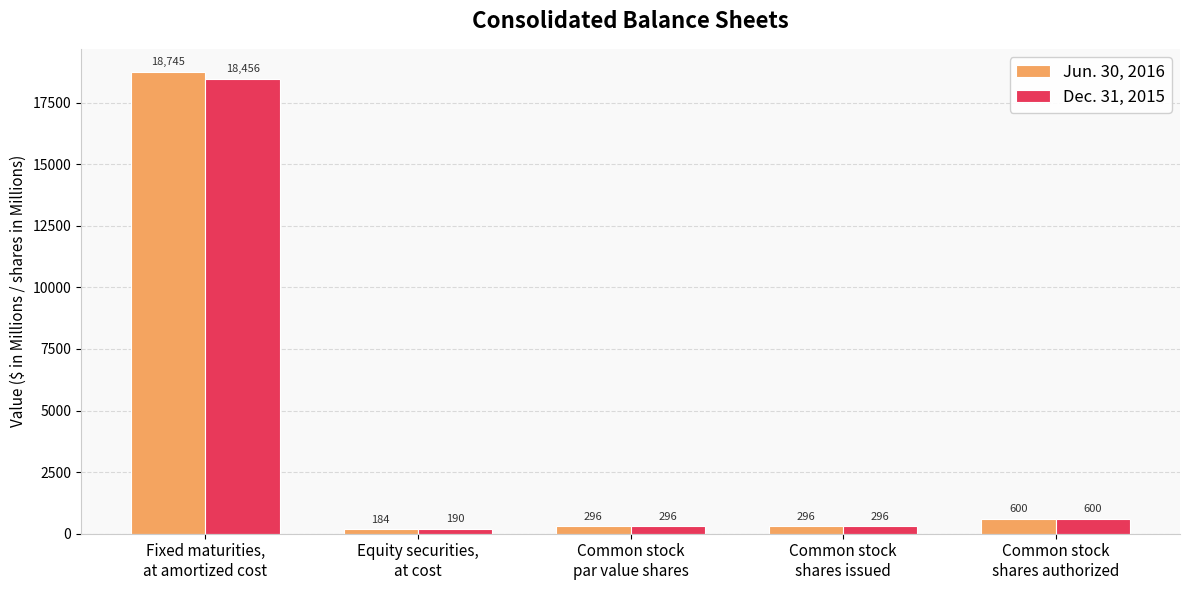

What is the label of the 2nd bar from the right?

Common stock
shares issued